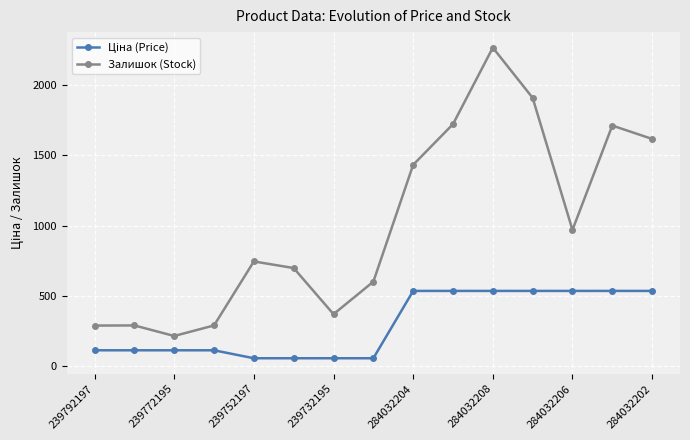

What is the smallest value displayed?

56.7